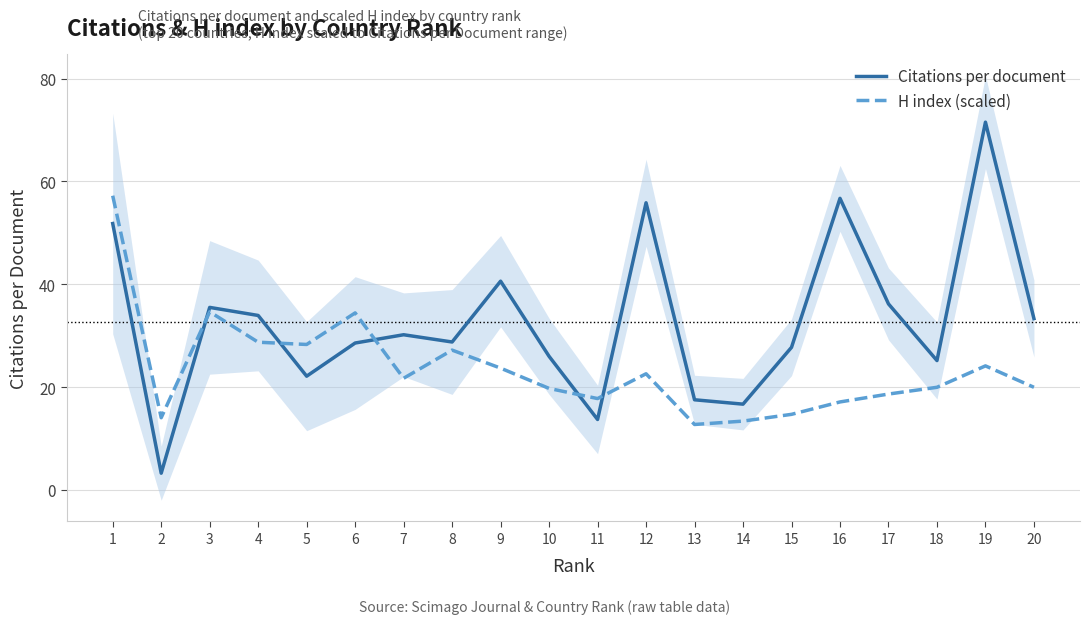

Is it true that Citations per document equals 6.6 at 11?

False